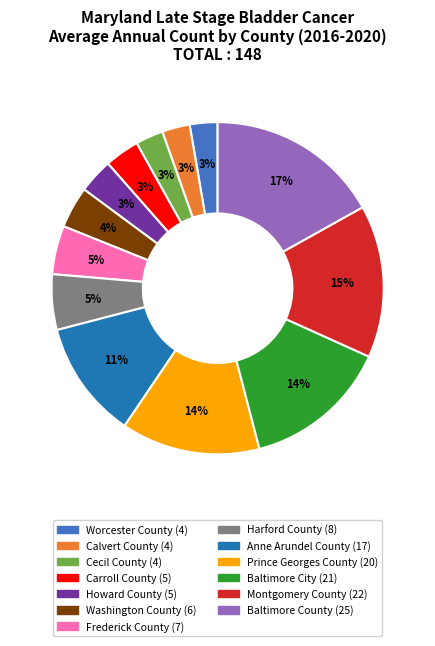

Is it true that Baltimore County is 17% of the pie?

True